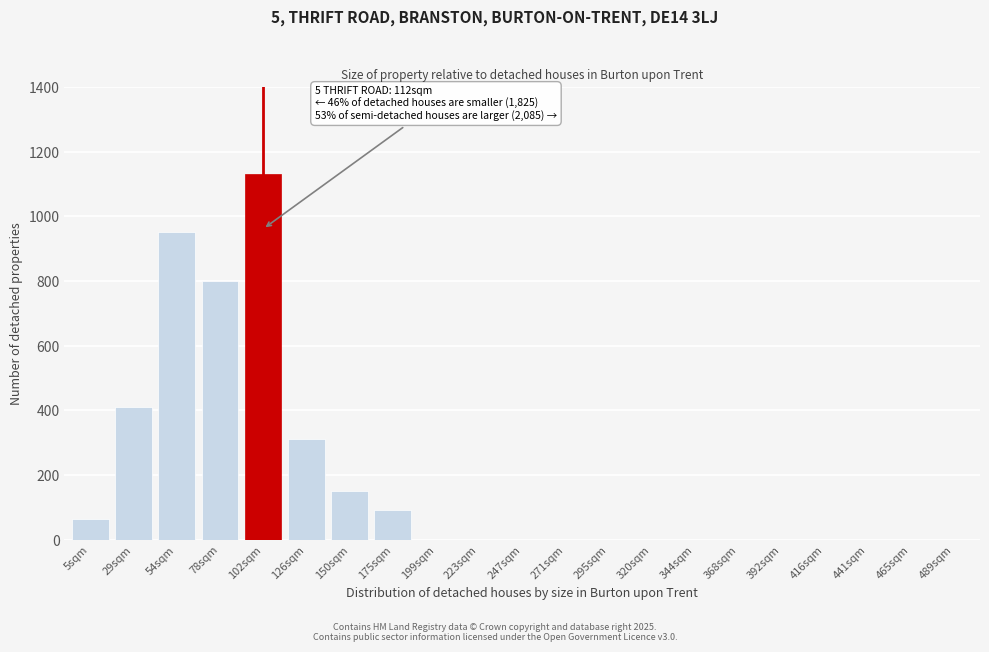

Reading left to right, list all the values displayed in this chart.

5sqm=65	29sqm=410	54sqm=950	78sqm=800	102sqm=1130	126sqm=310	150sqm=150	175sqm=90	199sqm=0	223sqm=0	247sqm=0	271sqm=0	295sqm=0	320sqm=0	344sqm=0	368sqm=0	392sqm=0	416sqm=0	441sqm=0	465sqm=0	489sqm=0